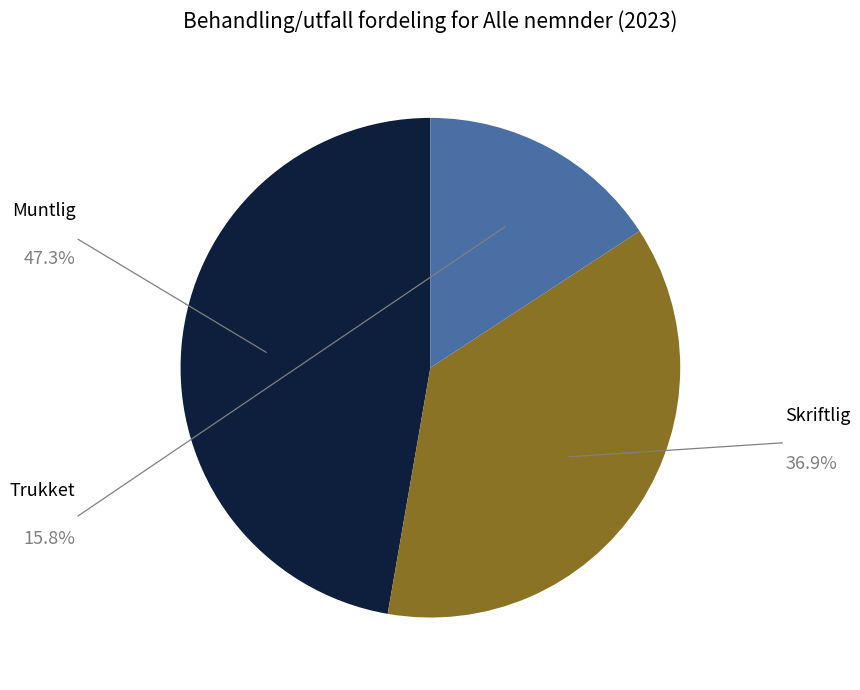

Does any single category account for the majority?

No